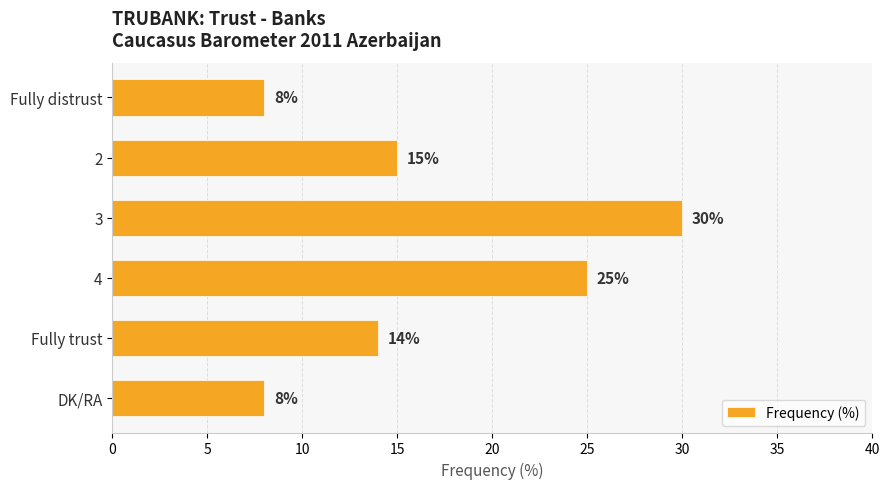

What is the label of the 5th bar from the bottom?

2